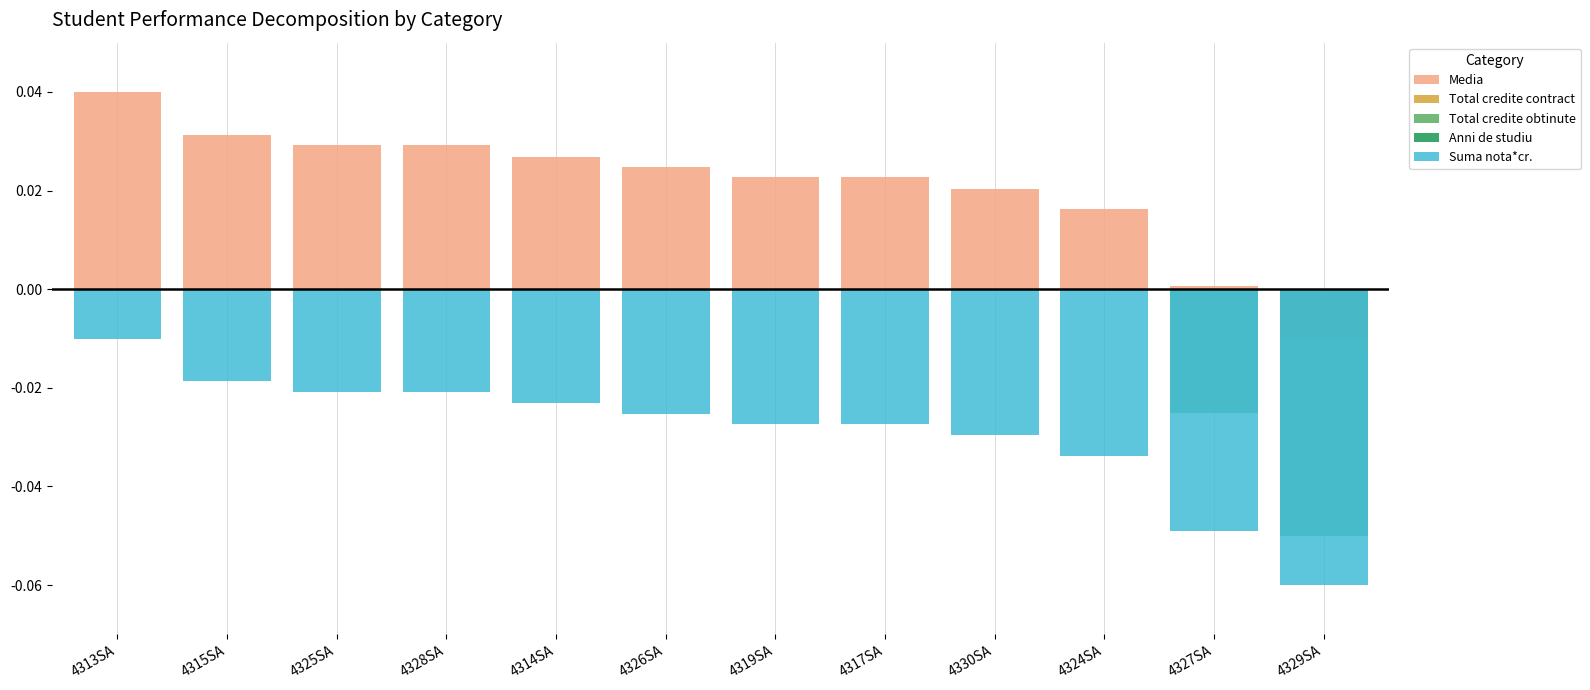

What is the label of the 6th bar from the right?

4319SA